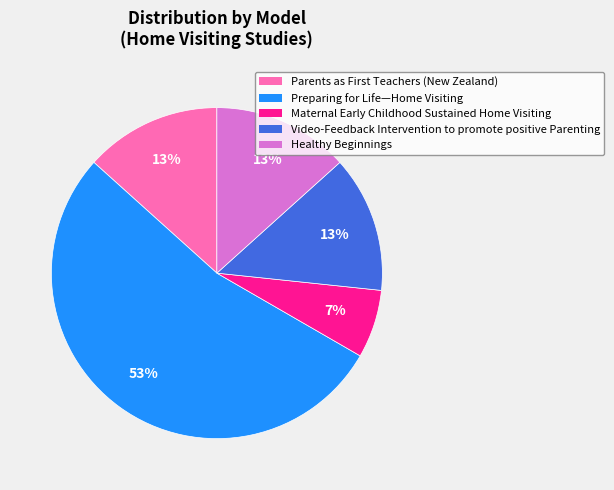

What is the largest slice in the pie chart?

Preparing for Life—Home Visiting